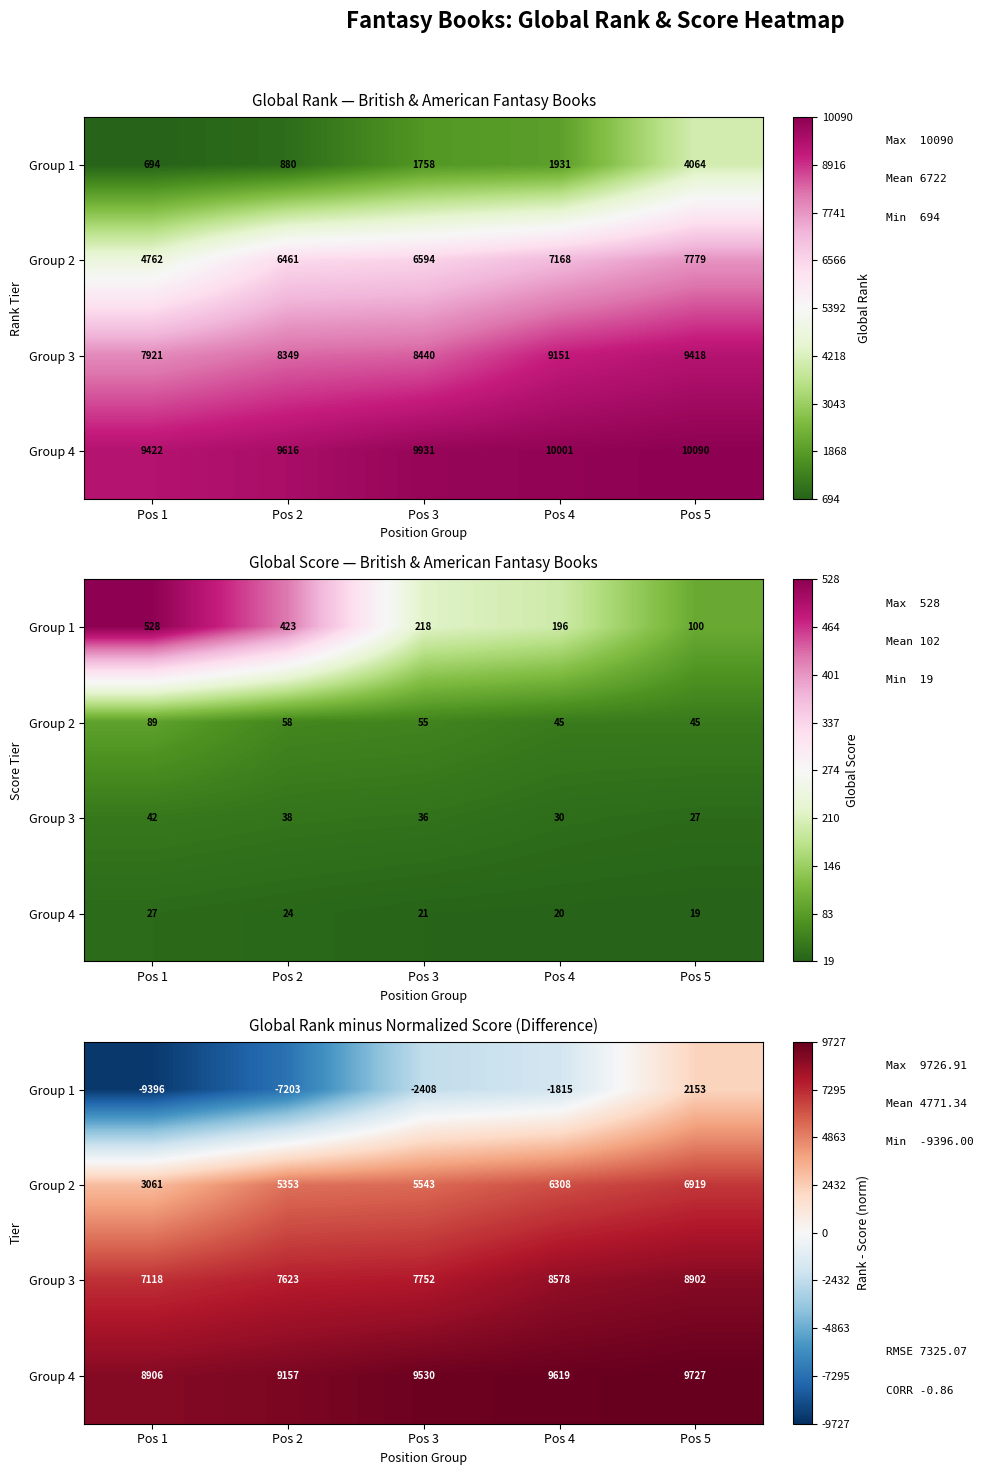

Which series has the largest total across all categories?

Group 4